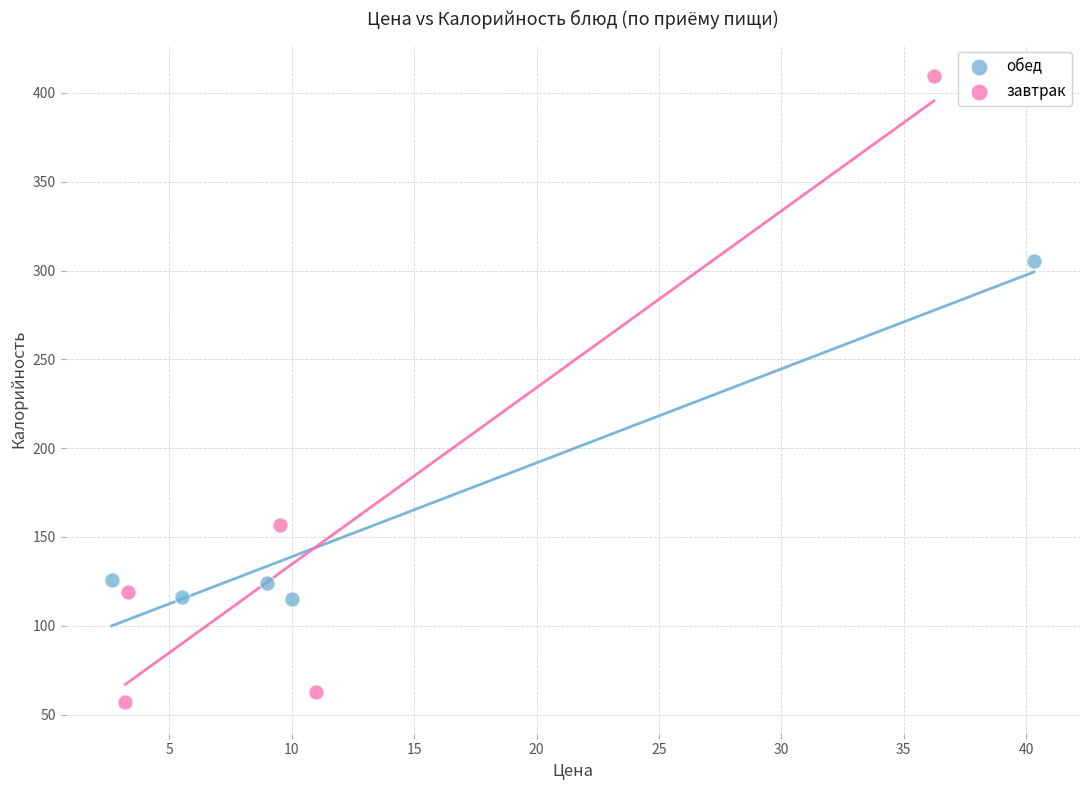

Which series contains the highest Y value?

завтрак